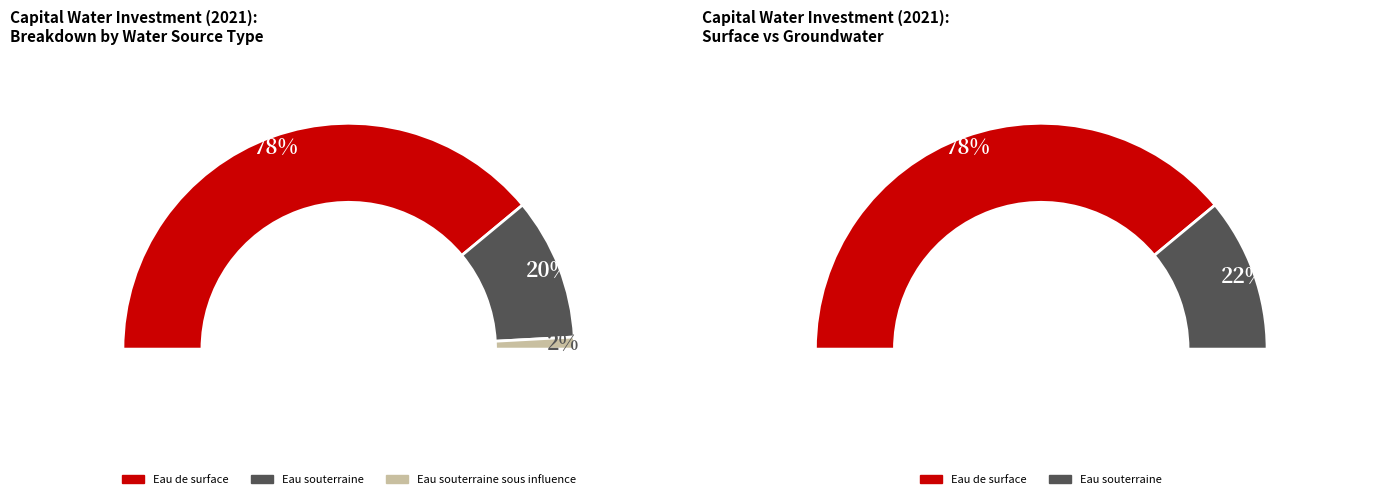

Which has a higher value, Eau de surface or Eau souterraine sous influence?

Eau de surface